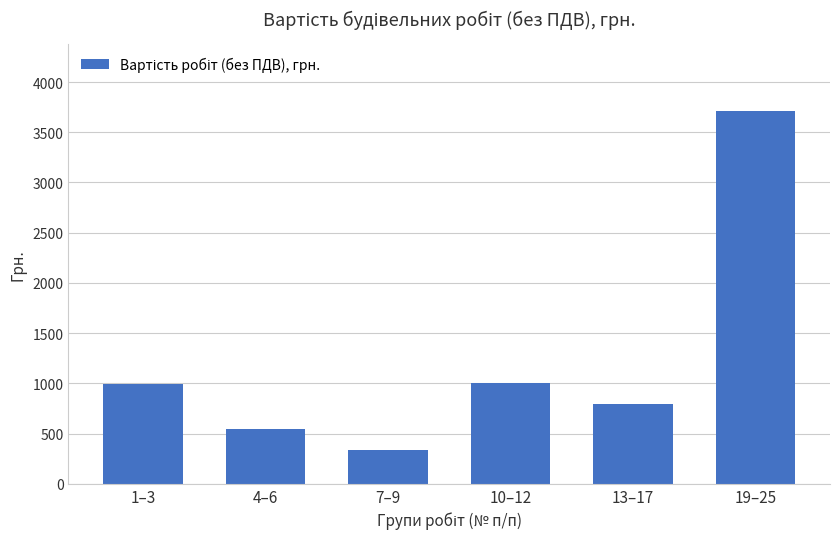

What value does the data have at 19–25?

3707.7